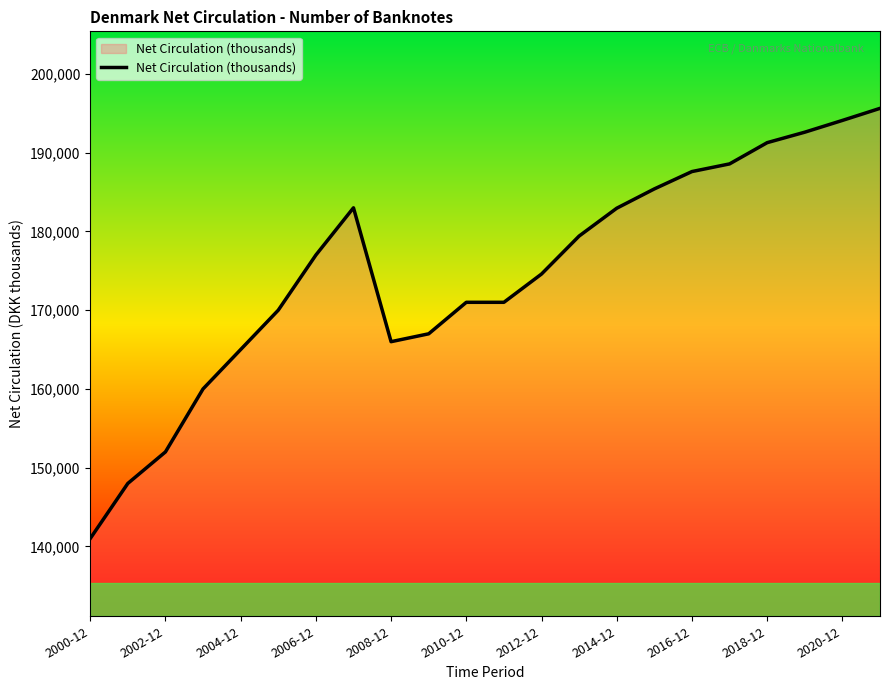

What is the greatest value displayed?

195627.4